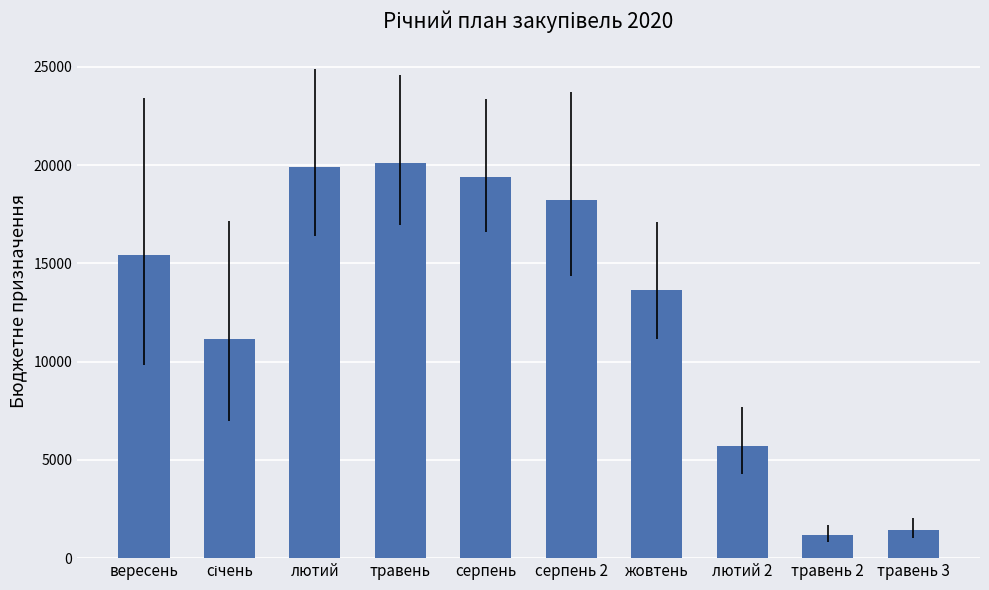

What is the maximum value shown in the chart?

20100